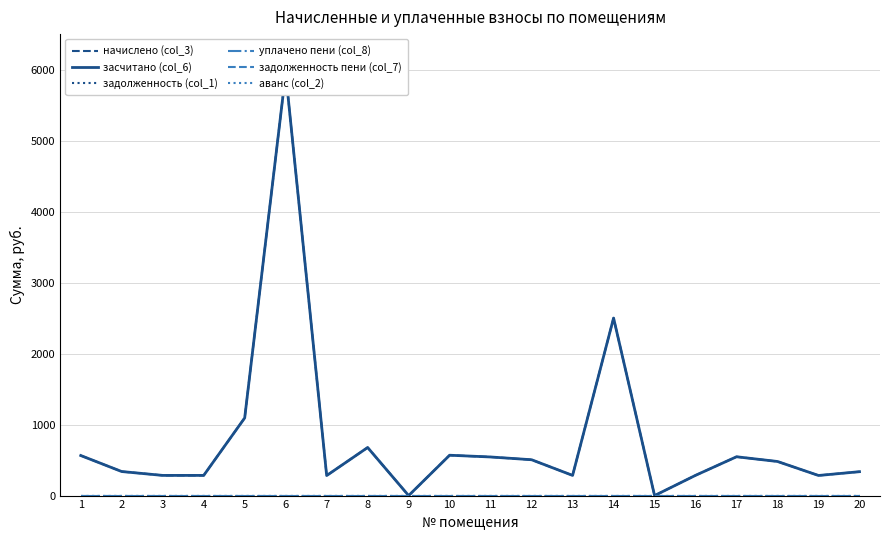

Is it true that засчитано (col_6) equals 440.8 at 13?

False